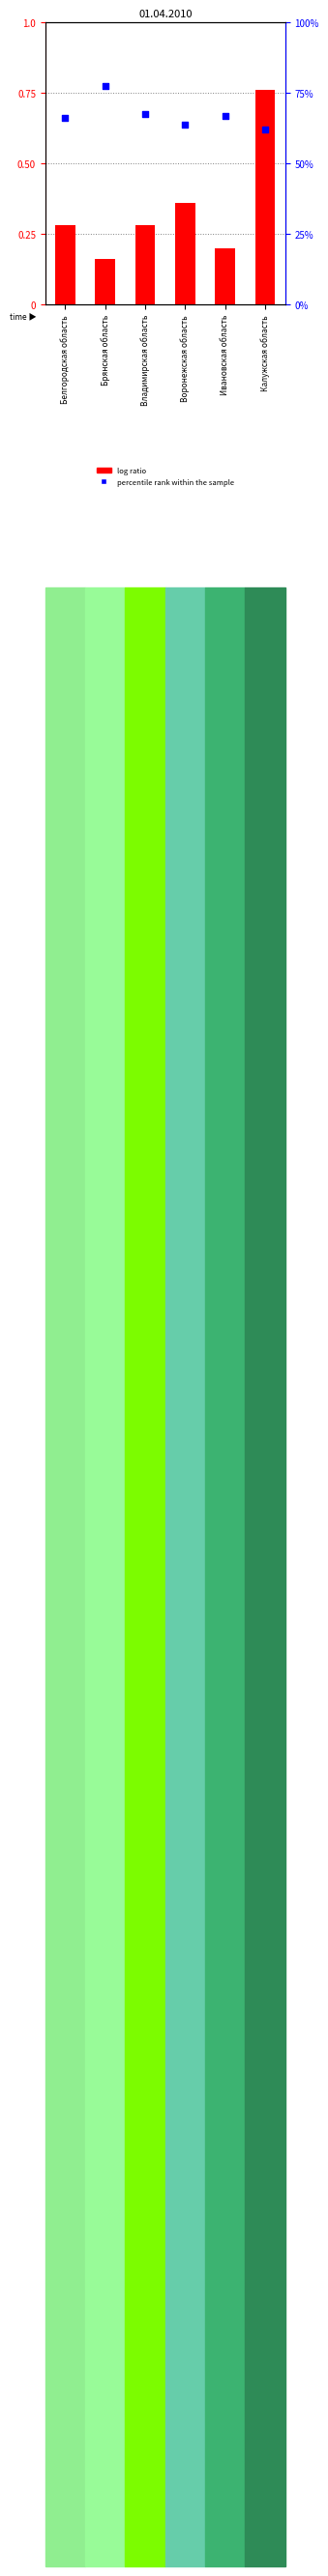

Which series reaches the minimum Y coordinate?

log ratio